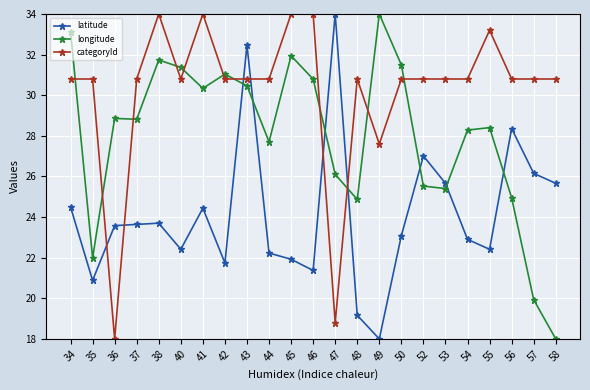

After their last crossing, which series has the higher values: categoryId or latitude?

categoryId